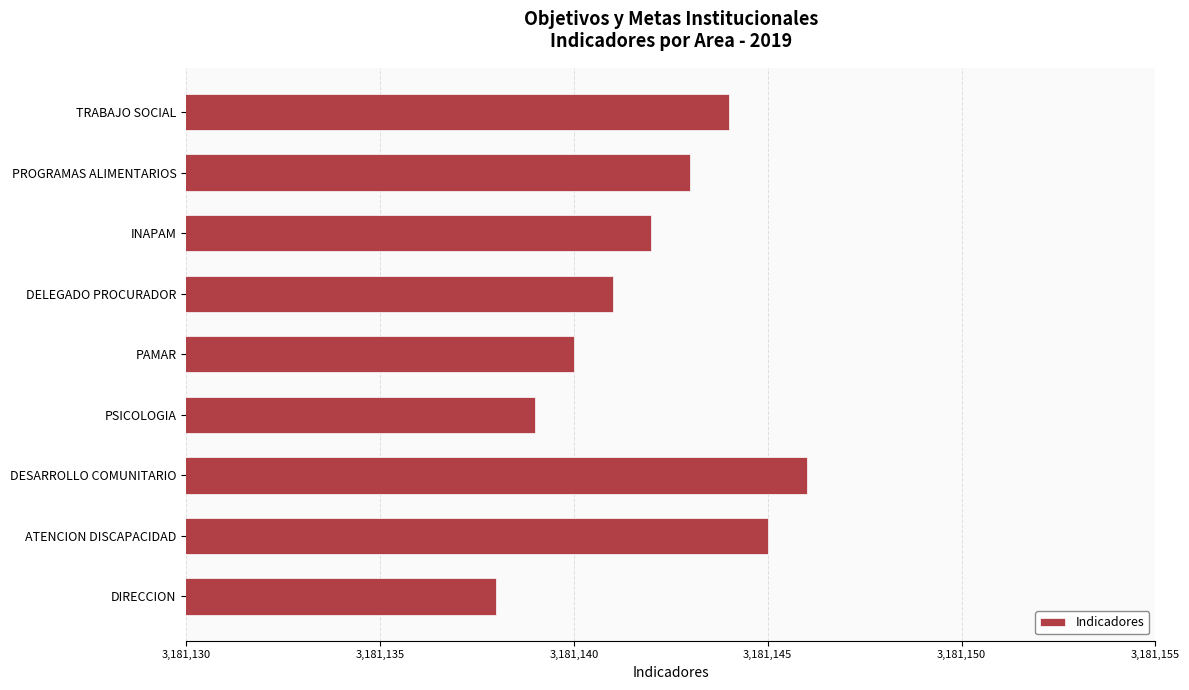

Reading top to bottom, what are all the values shown in this chart?

3181144	3181143	3181142	3181141	3181140	3181139	3181146	3181145	3181138